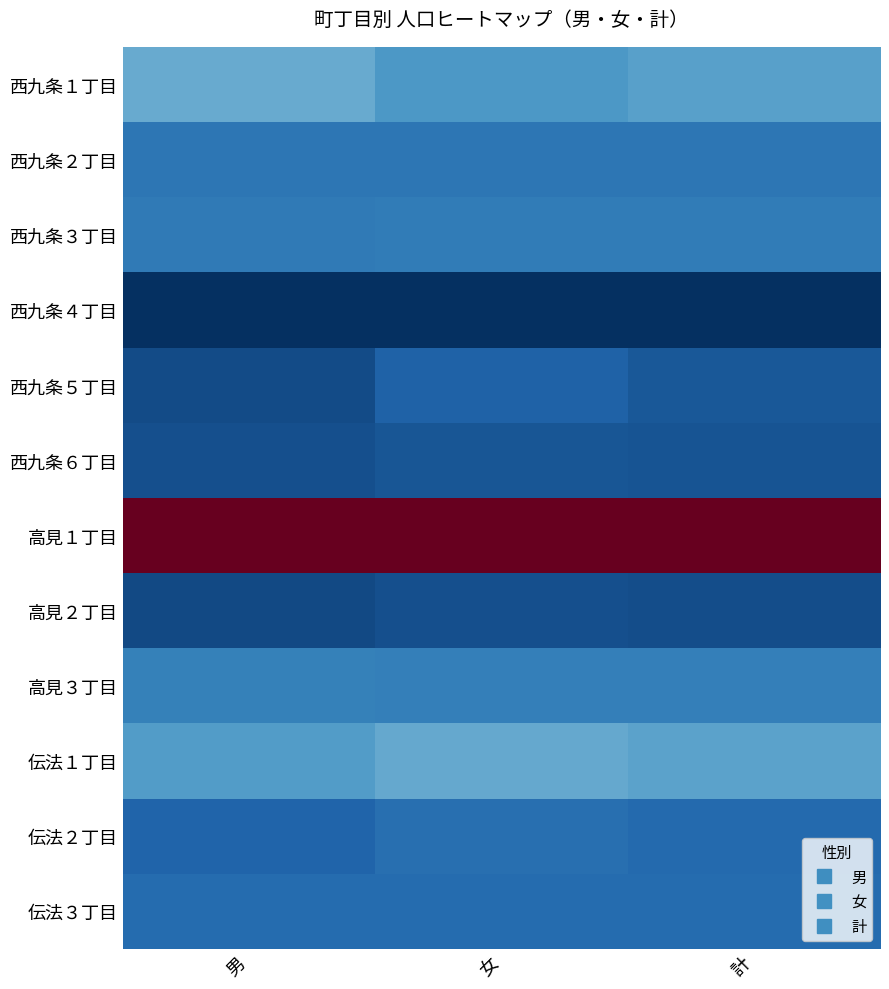

Rank the series by their maximum value, from lowest to highest.

西九条４丁目, 高見２丁目, 西九条６丁目, 西九条５丁目, 伝法３丁目, 伝法２丁目, 西九条２丁目, 西九条３丁目, 高見３丁目, 伝法１丁目, 西九条１丁目, 高見１丁目